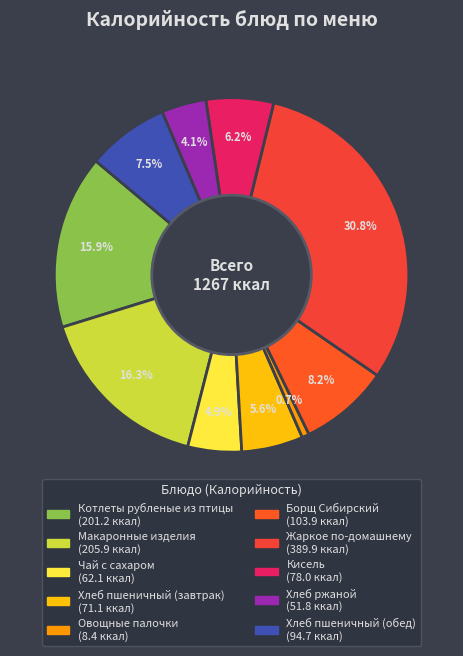

What percentage is the Кисель slice, to the nearest percent?

6%